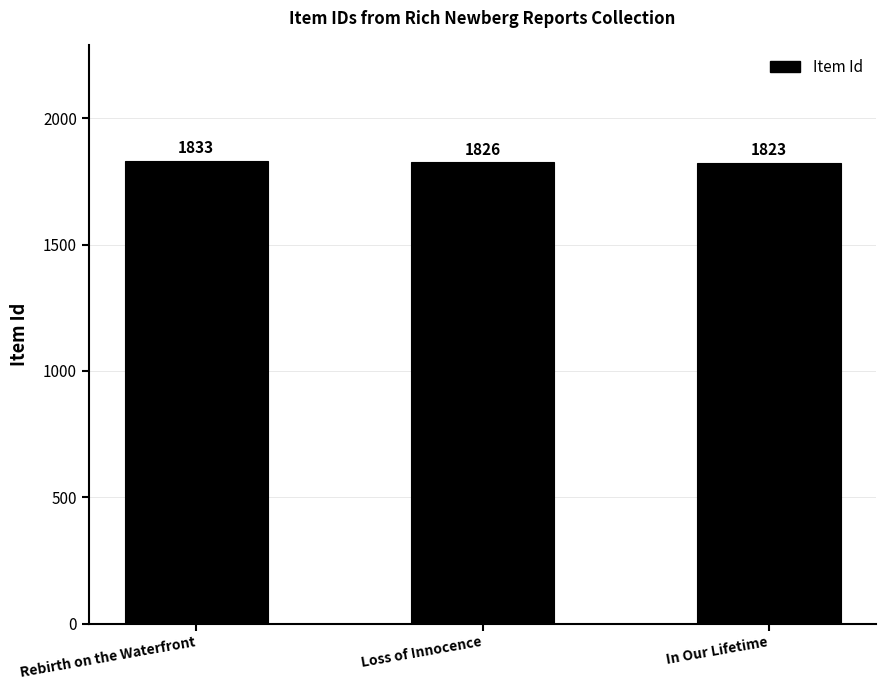

Where is the data nearest to the value 1828?

Loss of Innocence